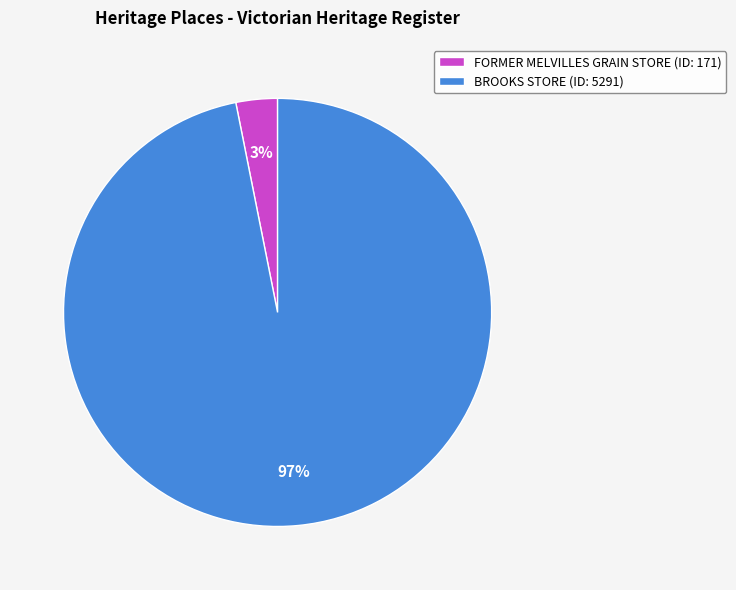

Count the number of slices in the pie.

2